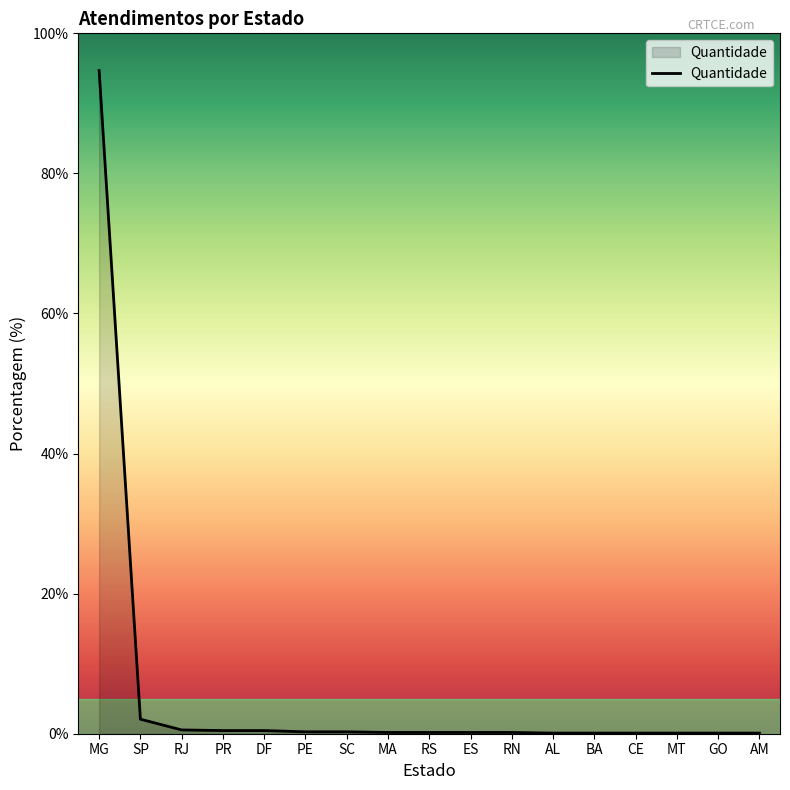

What is the smallest value displayed?

0.1